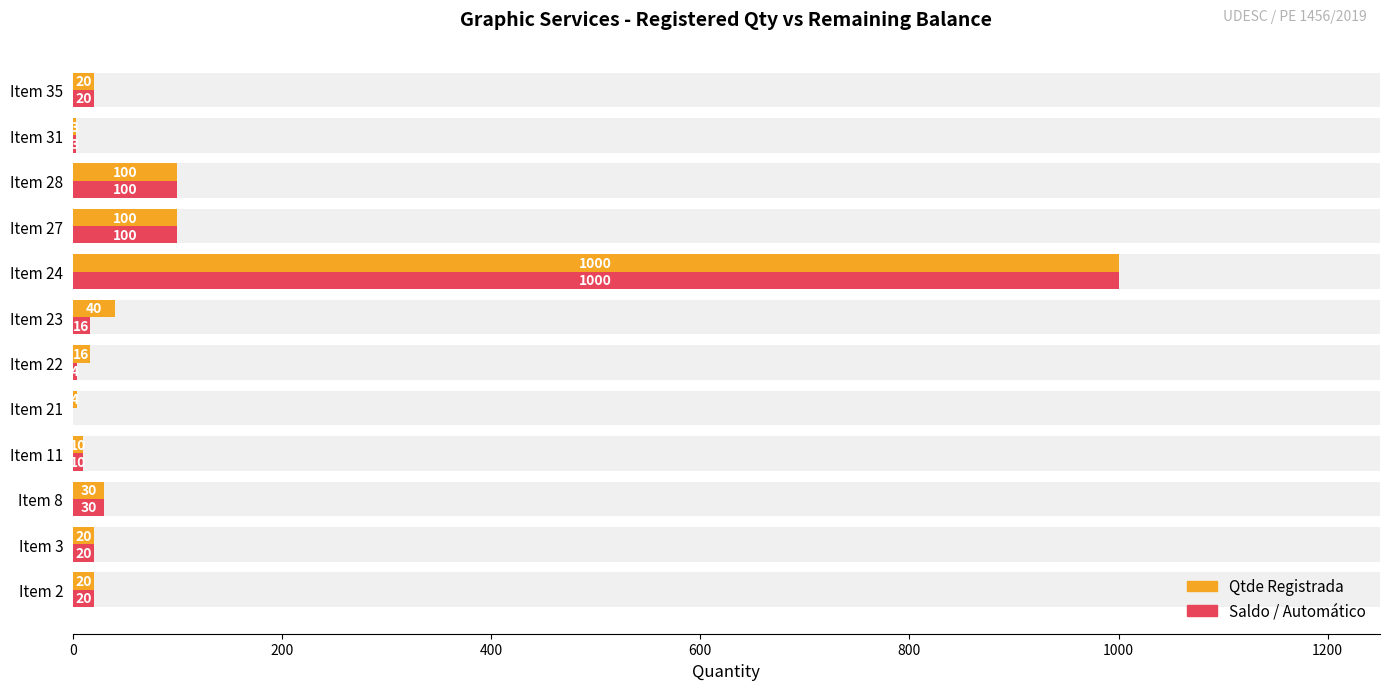

Rank the series at Item 23 from lowest to highest value.

Saldo / Automático, Qtde Registrada